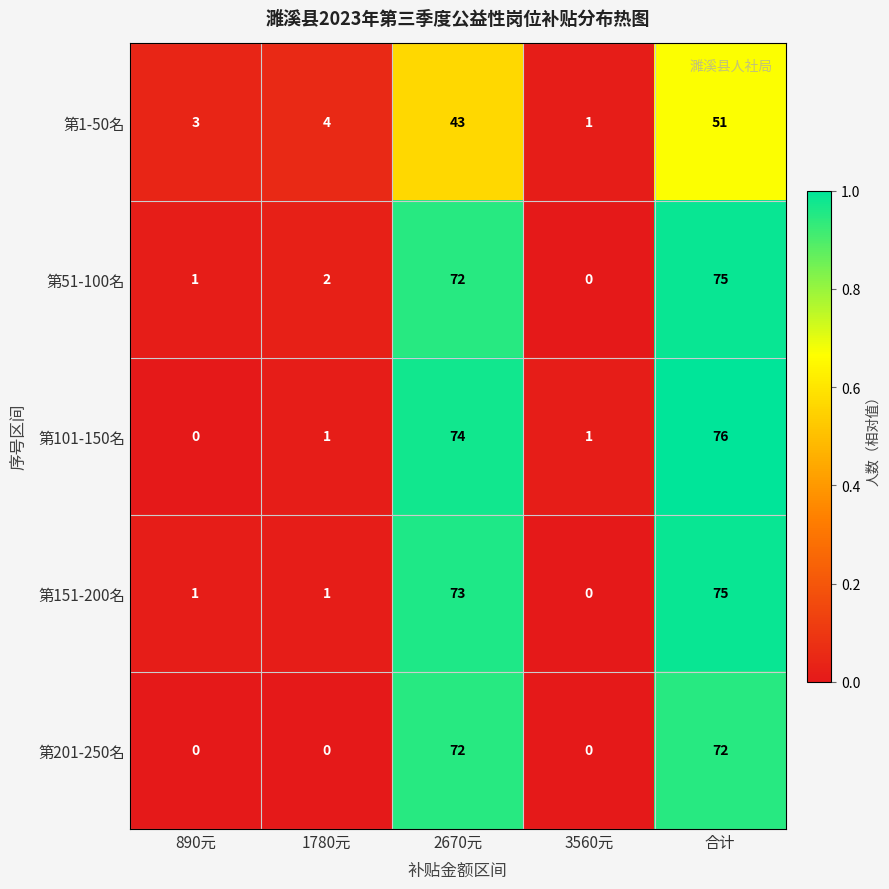

Read the 第101-150名 value at 2670元, to the nearest 10.

70